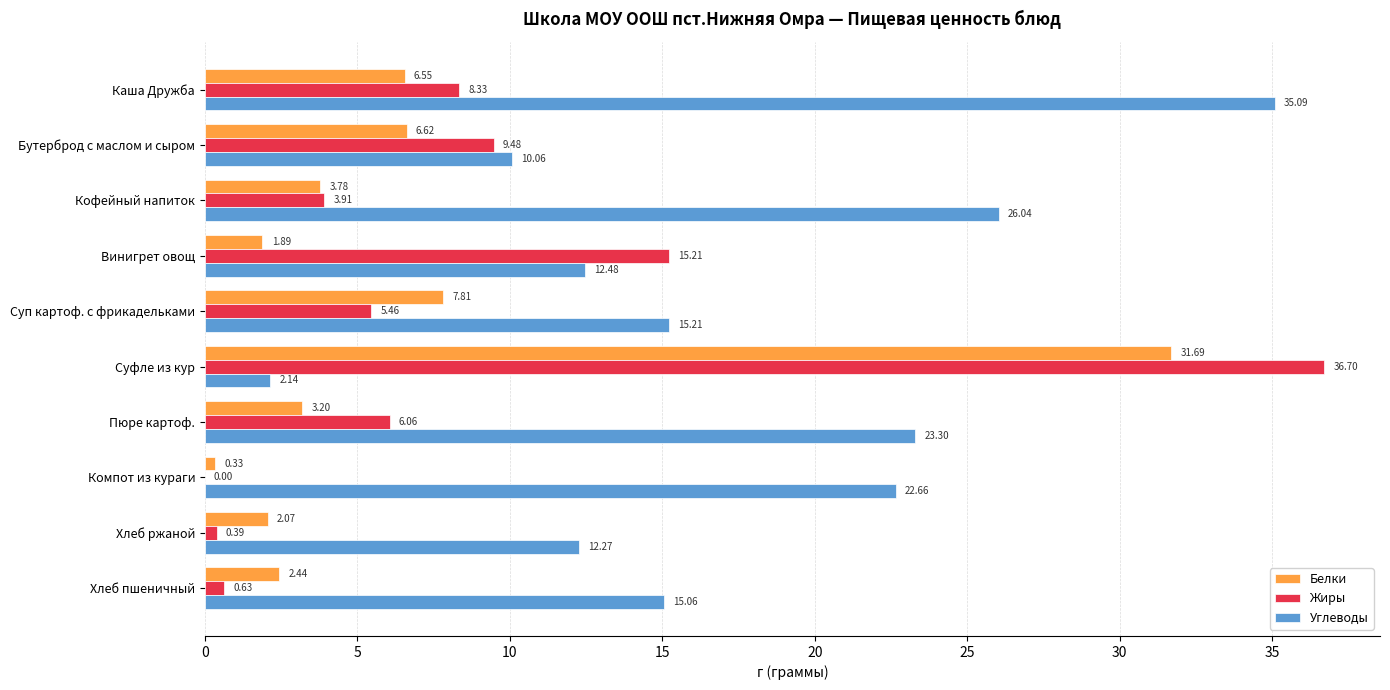

Which label corresponds to the largest value in the chart?

Суфле из кур